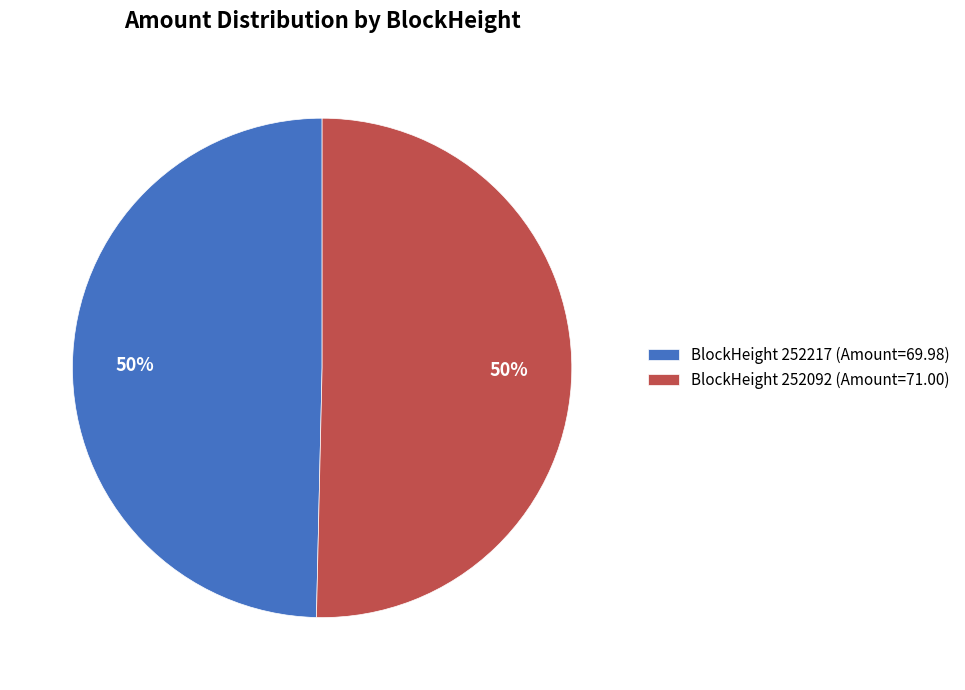

What is the ratio of the value at BlockHeight 252092 (Amount=71.00) to the value at BlockHeight 252217 (Amount=69.98)?

1.0